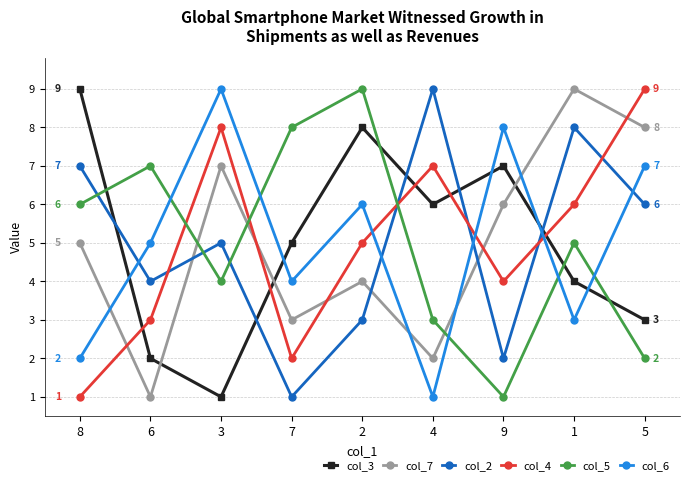

Which series changed the most between 9 and 5?

col_4